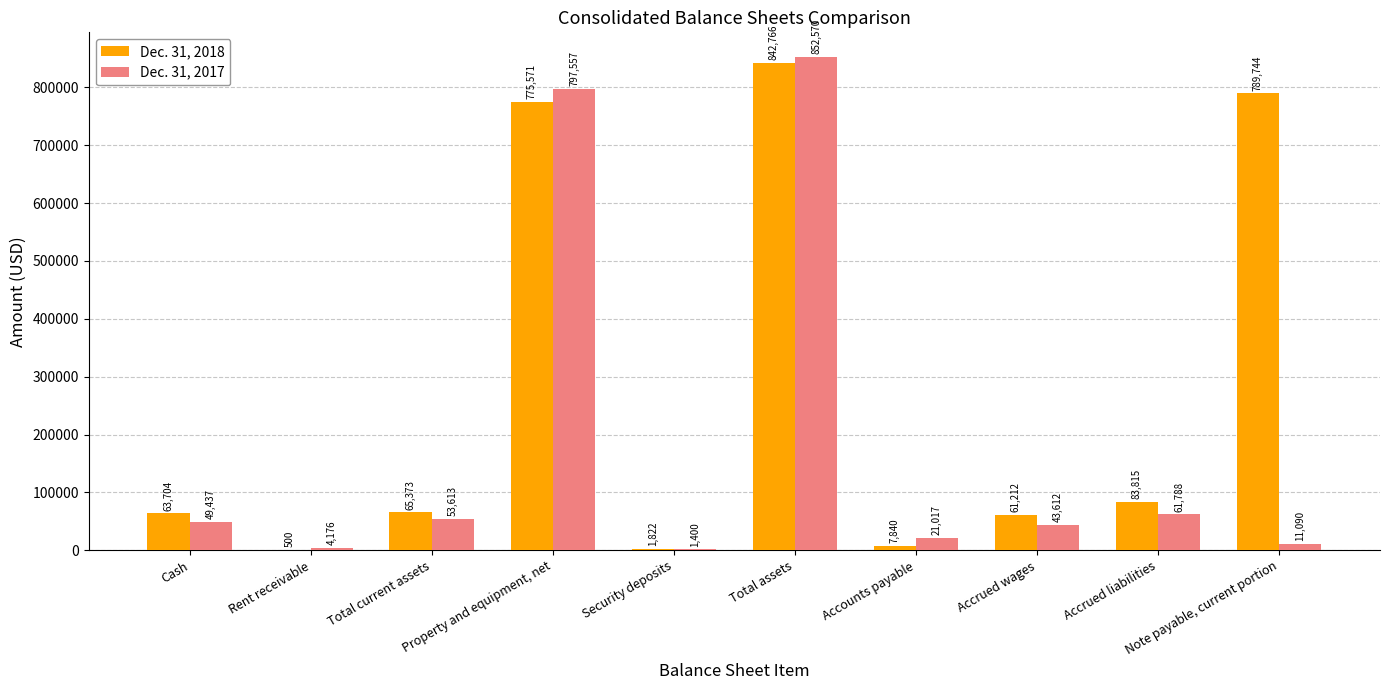

True or false: Dec. 31, 2018 has a value of 1822 at Security deposits.

True